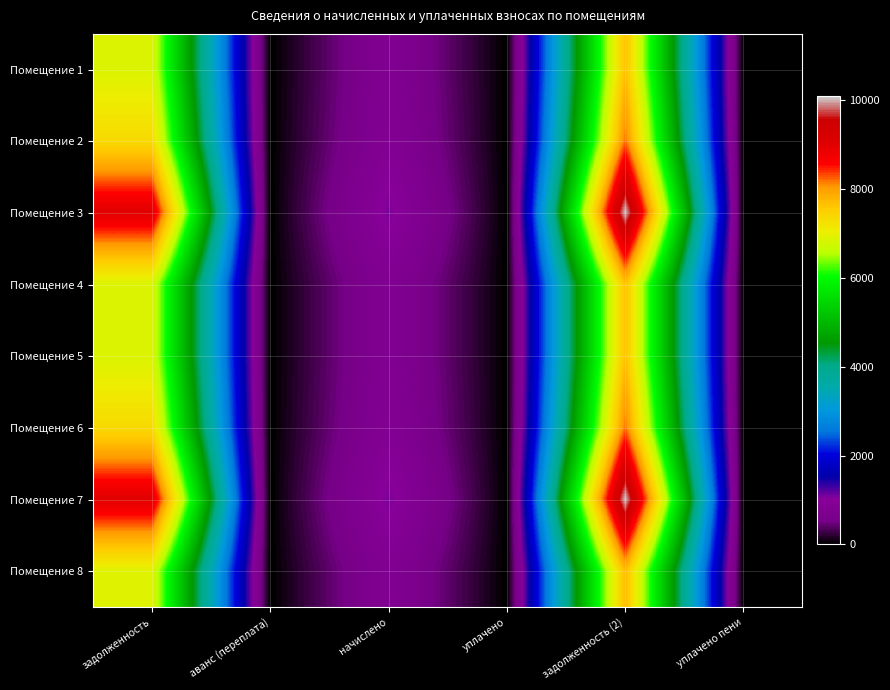

How many data points does each series have?

6